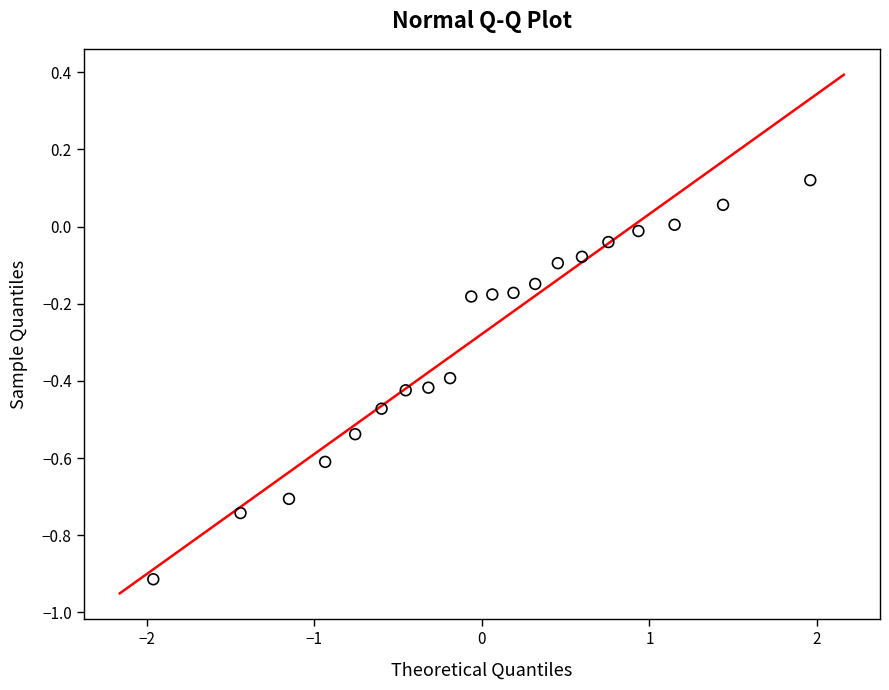

What is the range of X values (max minus min)?

3.9